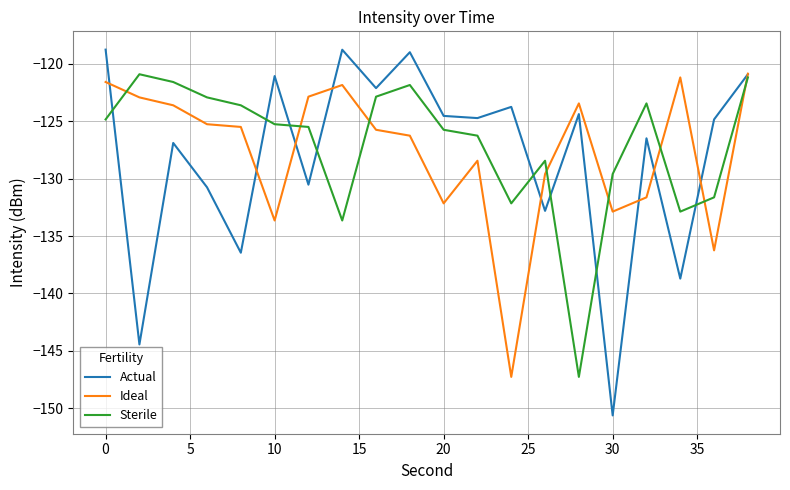

Which series has the widest spread of values?

Actual